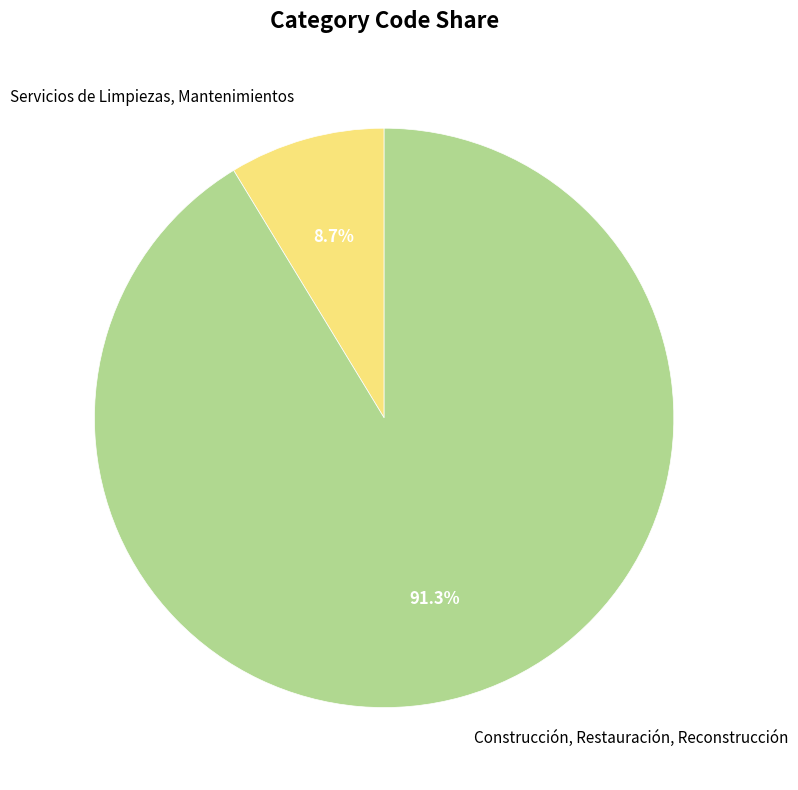

How much of the chart is everything except Servicios de Limpiezas, Mantenimientos?

91.3%